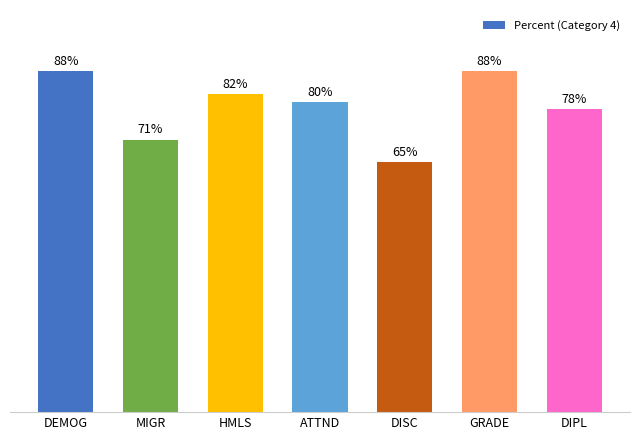

Which label corresponds to the smallest value in the chart?

DISC